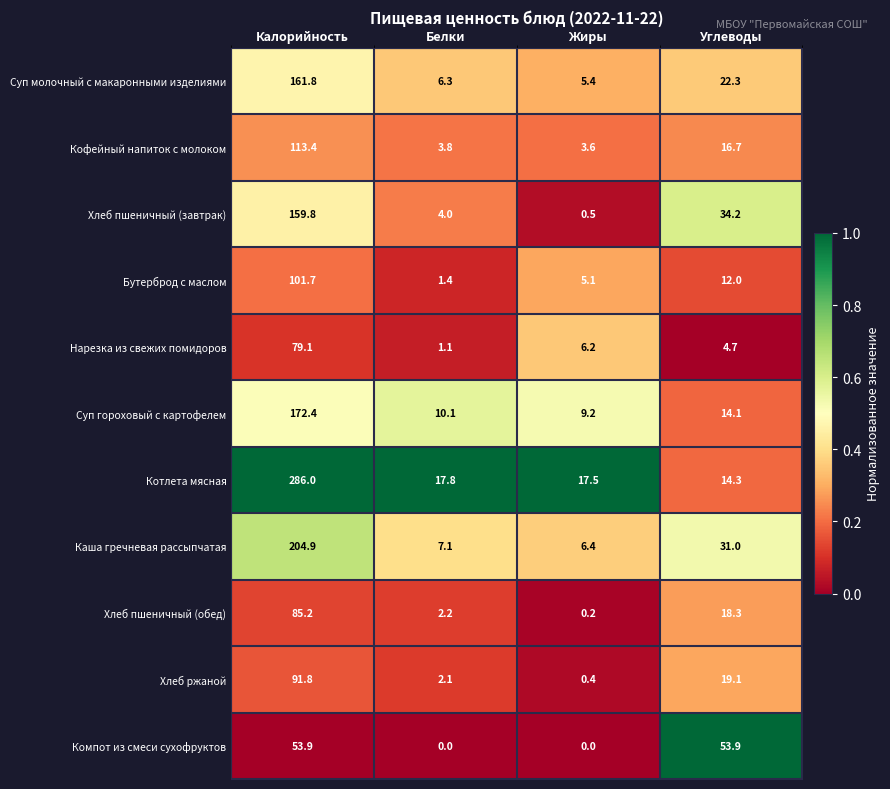

The value of Хлеб пшеничный (завтрак) at Жиры is 0.1. True or false?

False